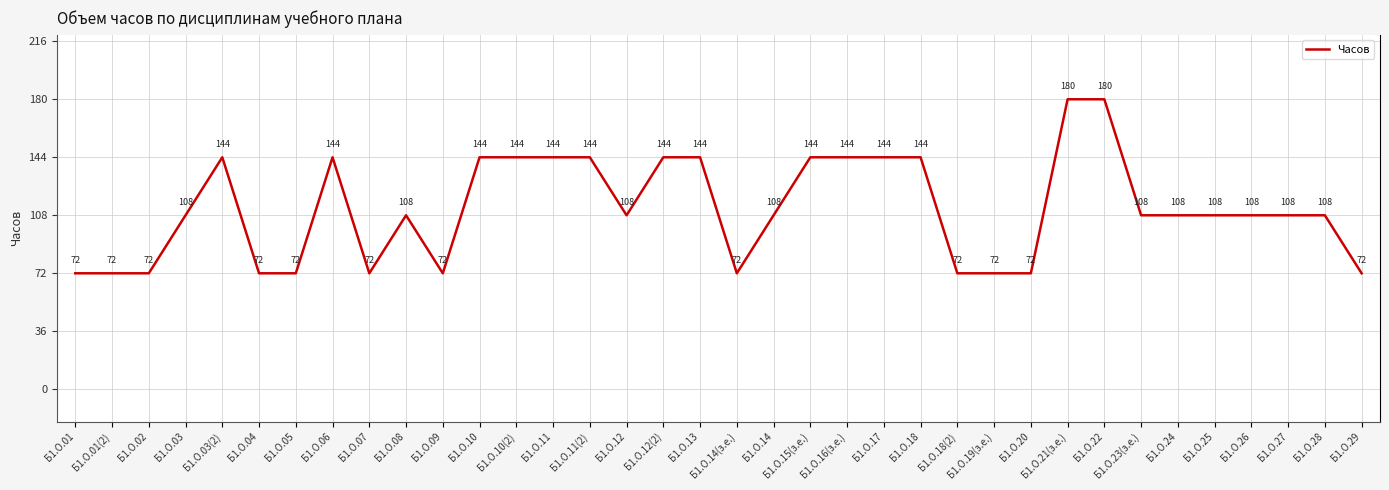

Which has a higher value, Б1.О.14(з.е.) or Б1.О.13?

Б1.О.13